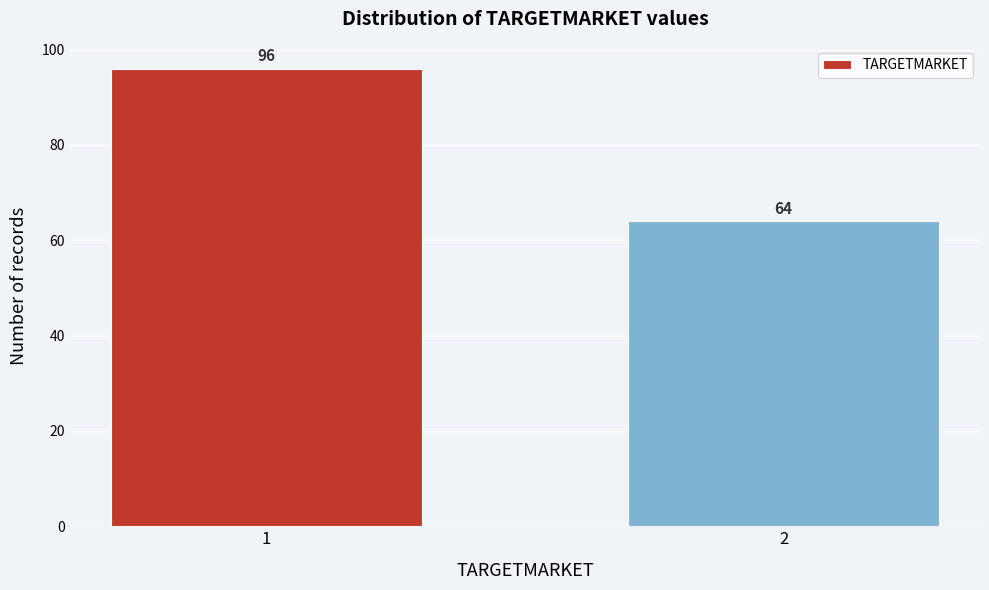

Reading left to right, transcribe all the data shown in this chart.

1=96	2=64